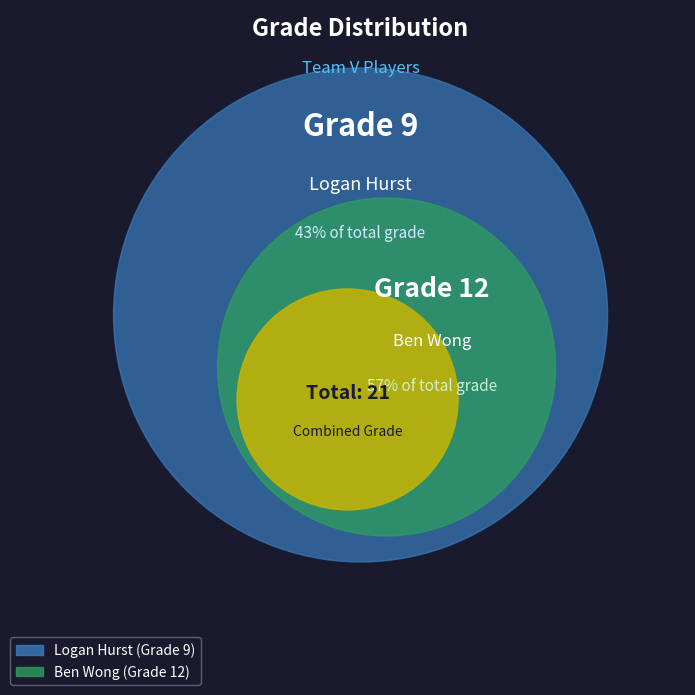

To the nearest percent, what portion does Logan Hurst represent?

43%